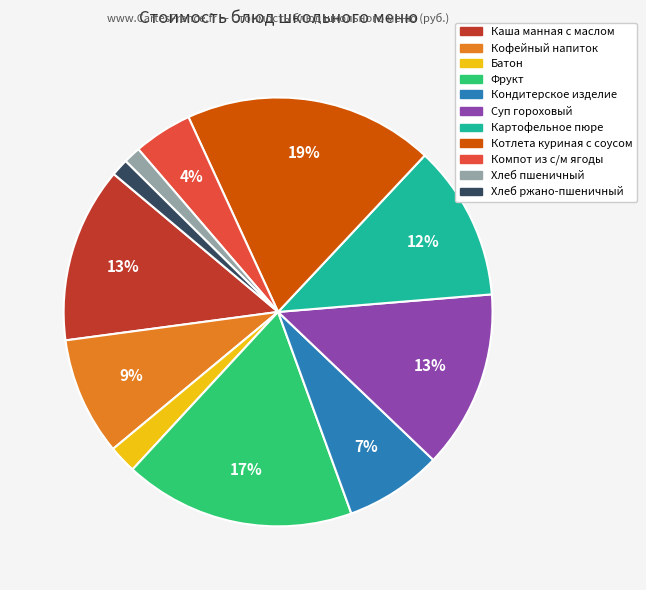

How many slices are in this pie chart?

11